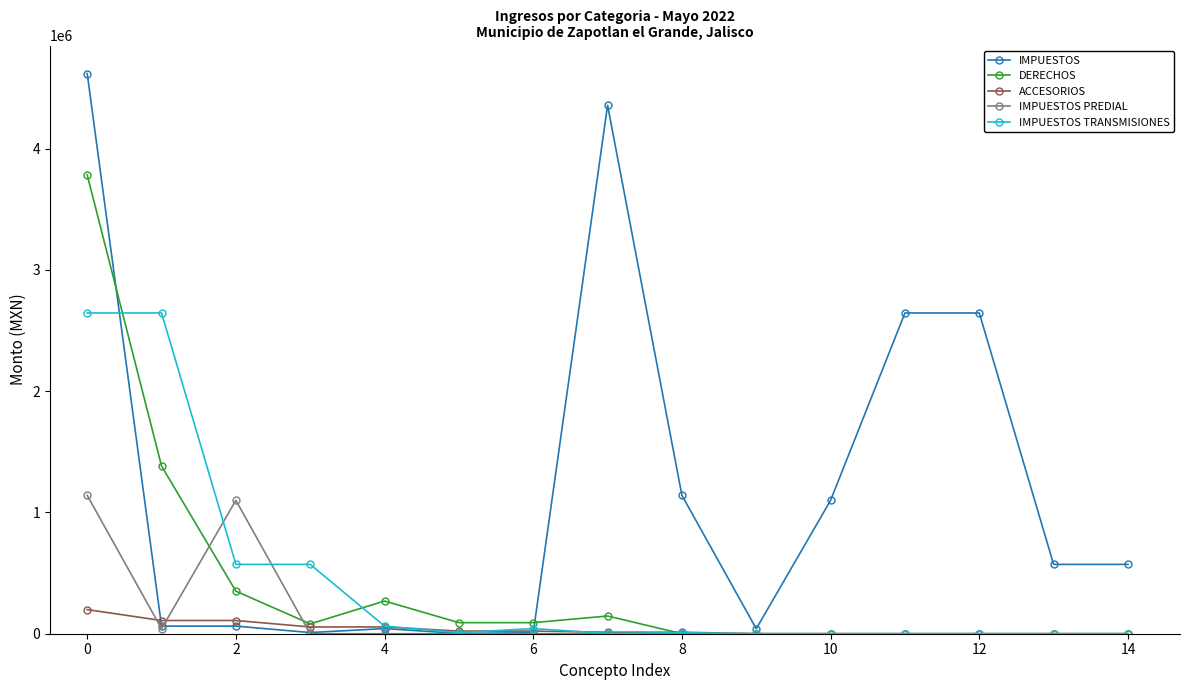

What is the value of the IMPUESTOS point at the 9th from the left?

1141107.3